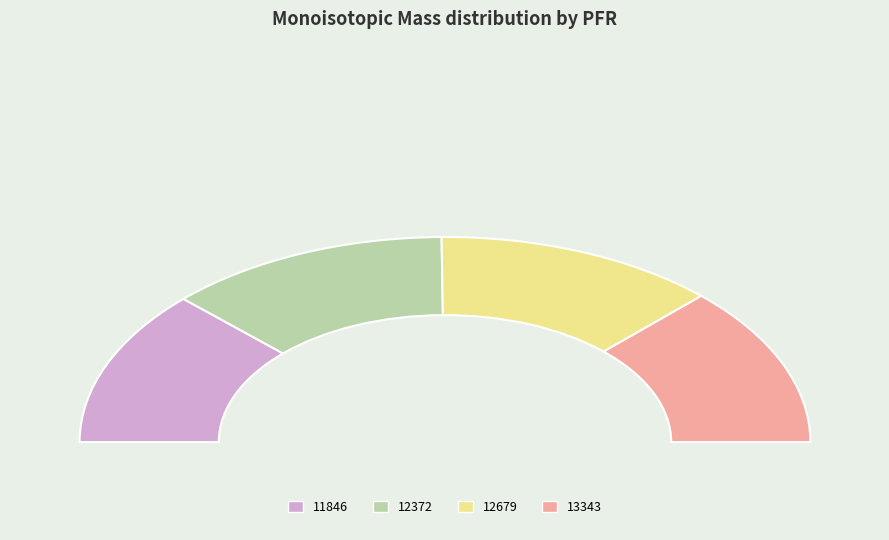

Rank the categories by value from highest to lowest.

13343, 12372, 12679, 11846